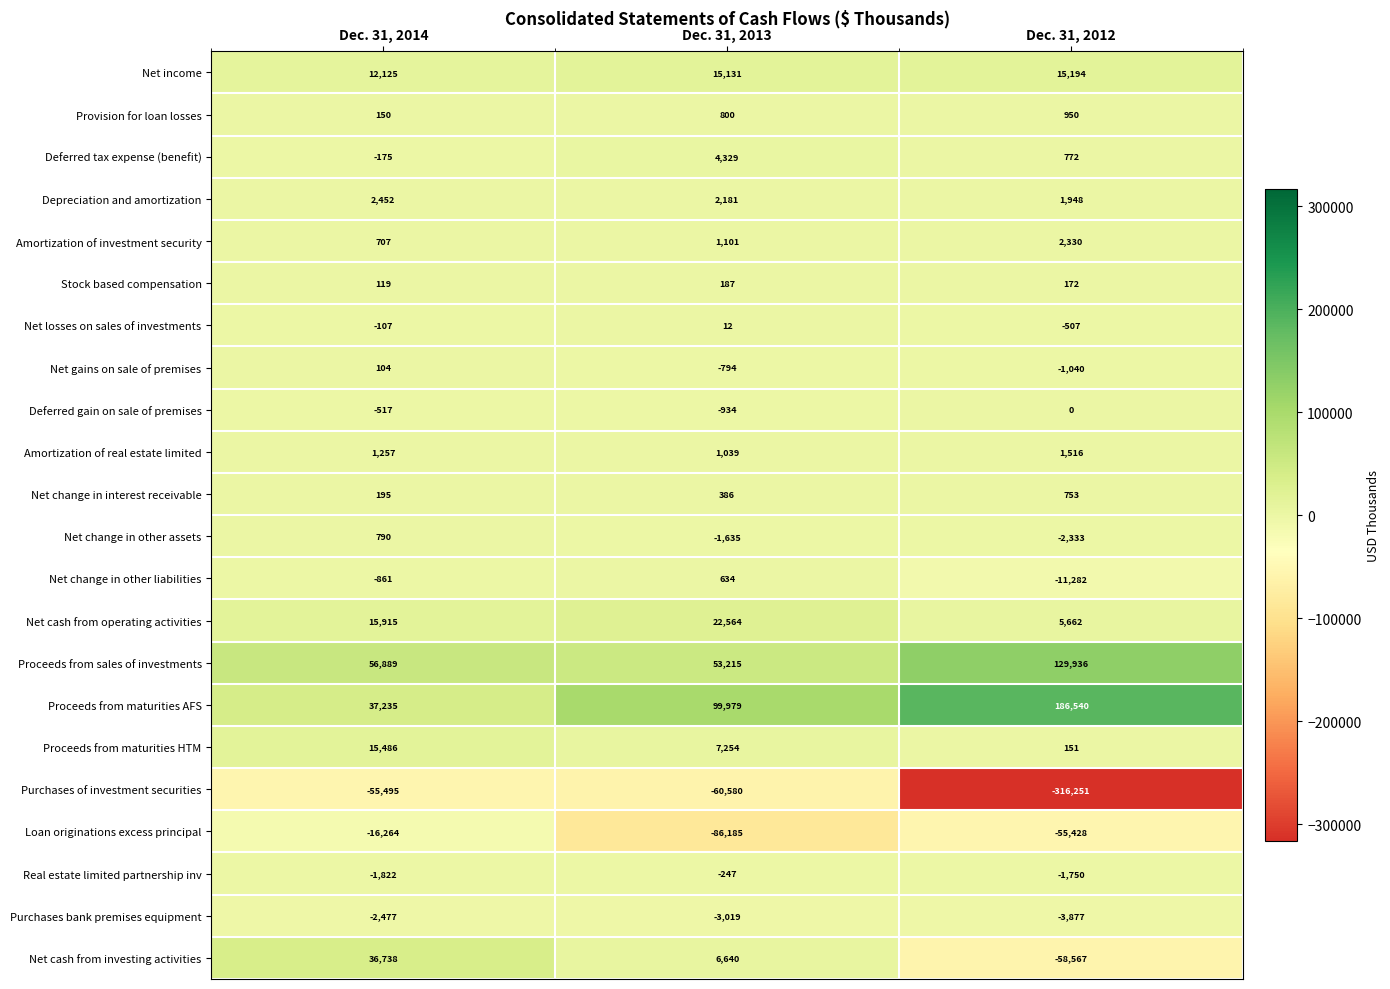

What is the difference between the maximum and minimum values in the Amortization of real estate limited series?

477